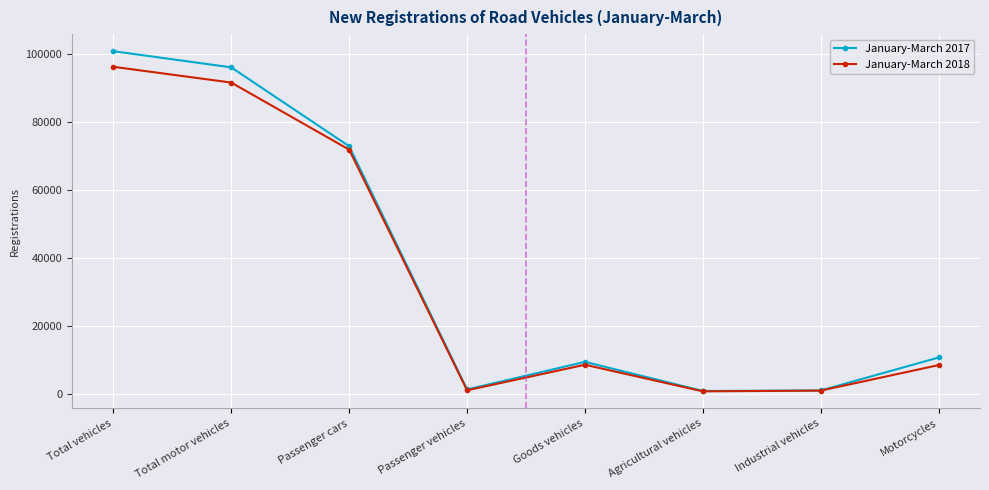

Where does the January-March 2017 series first go above 10682?

Total vehicles